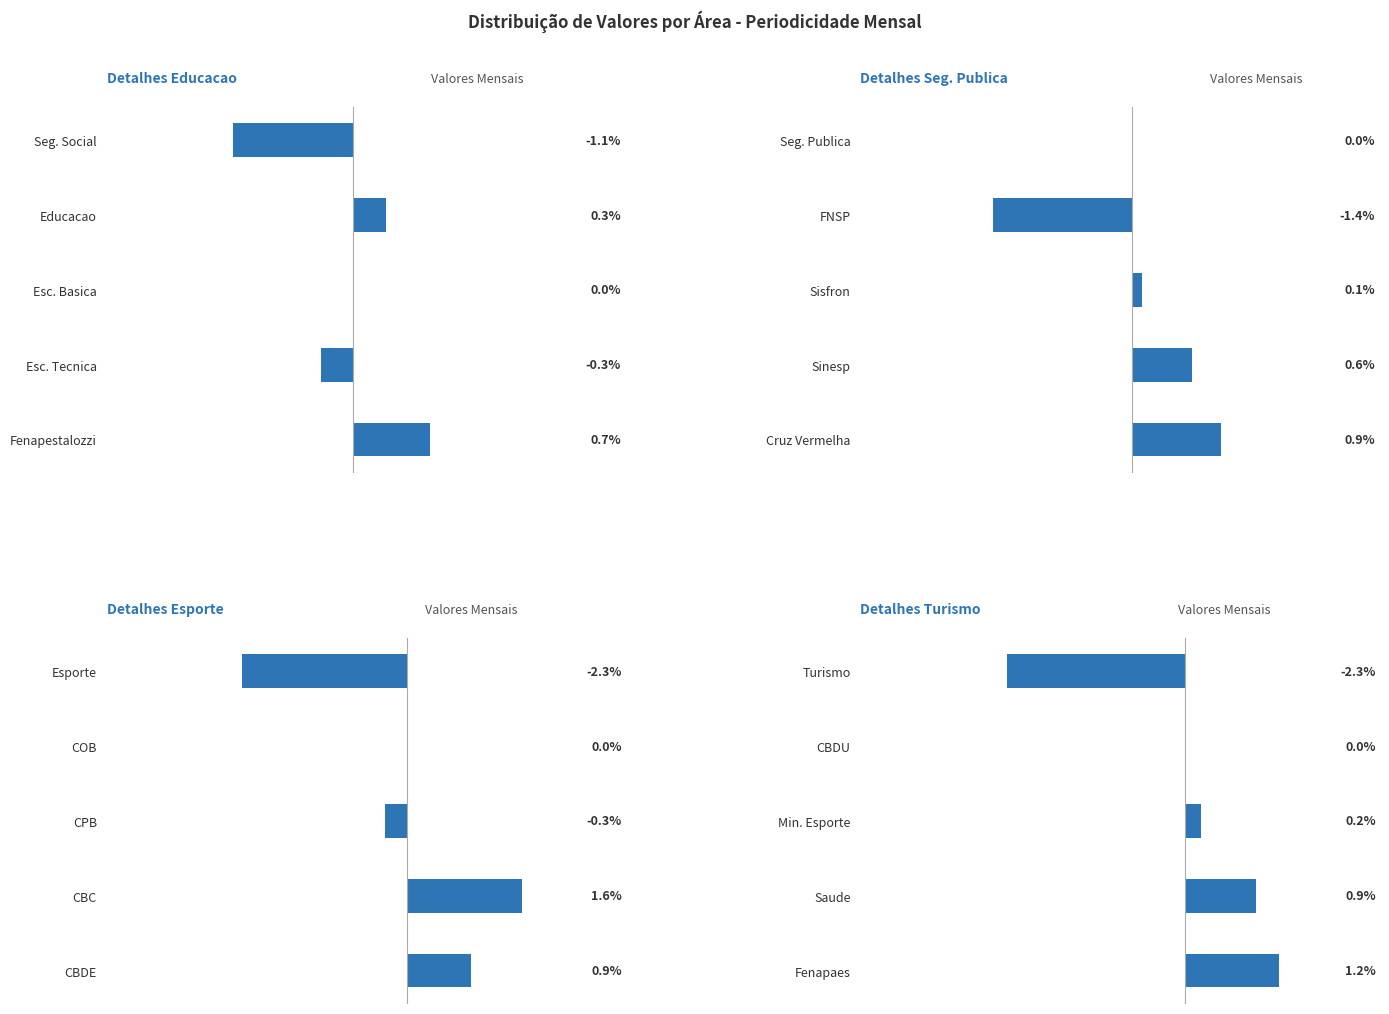

What are all the series names shown in the legend?

Detalhes Educacao, Detalhes Seg. Publica, Detalhes Esporte, Detalhes Turismo